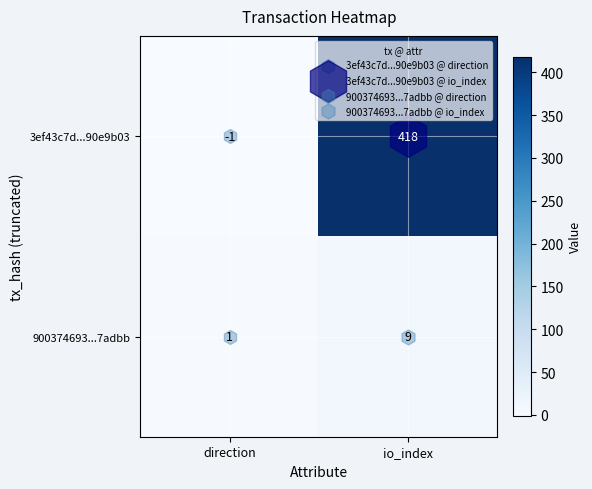

Count the number of categories in the chart.

2